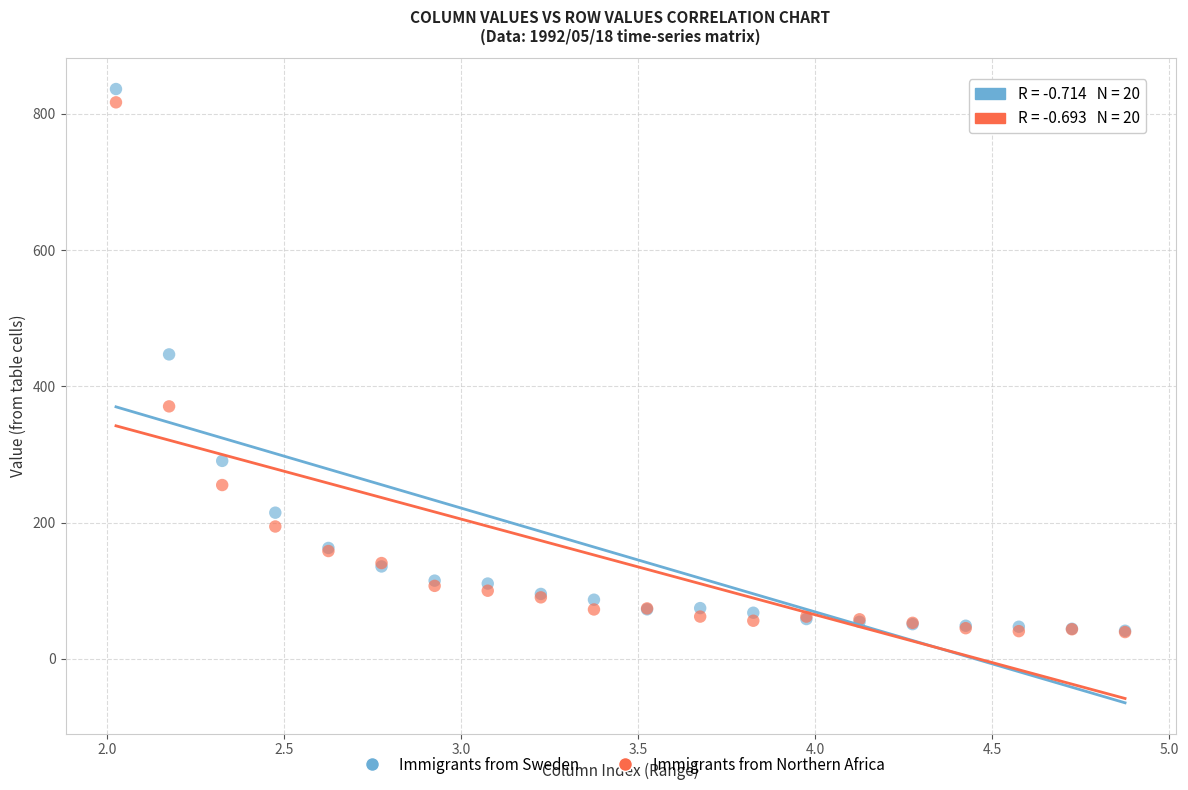

In the Immigrants from Northern Africa series, what Y value is closest to 428?

370.8